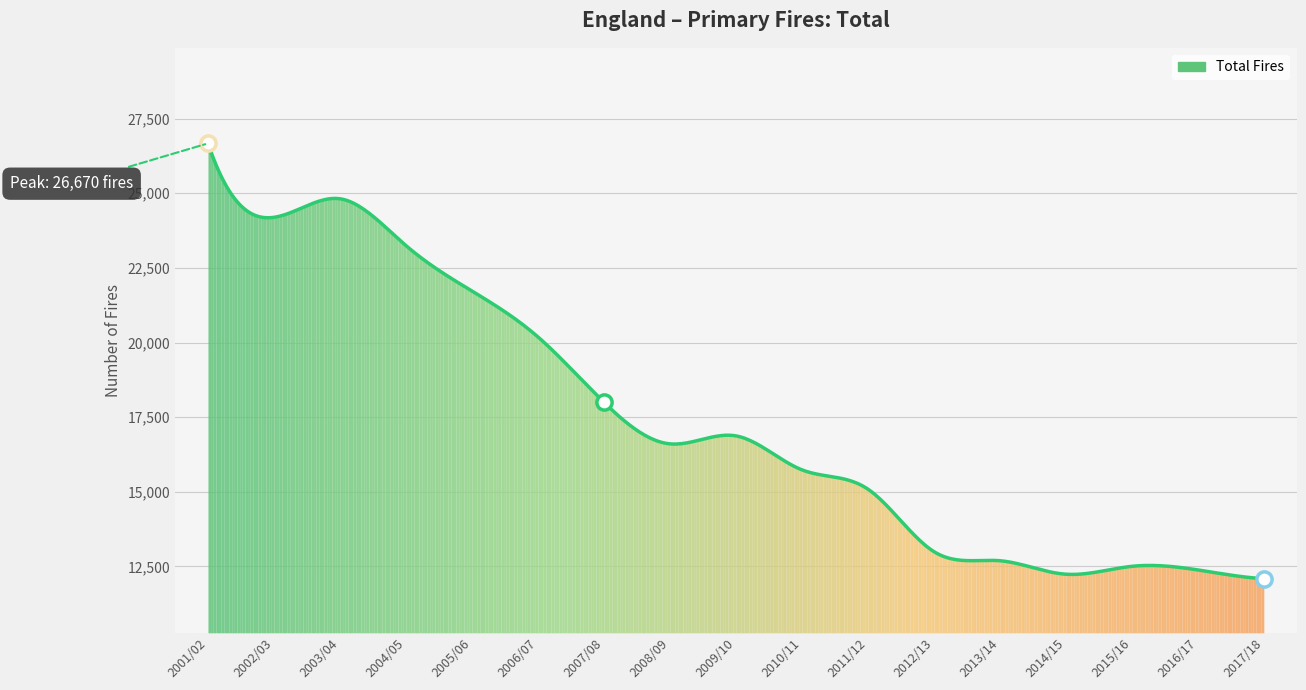

Between 2008/09 and 2016/17, which is larger?

2008/09